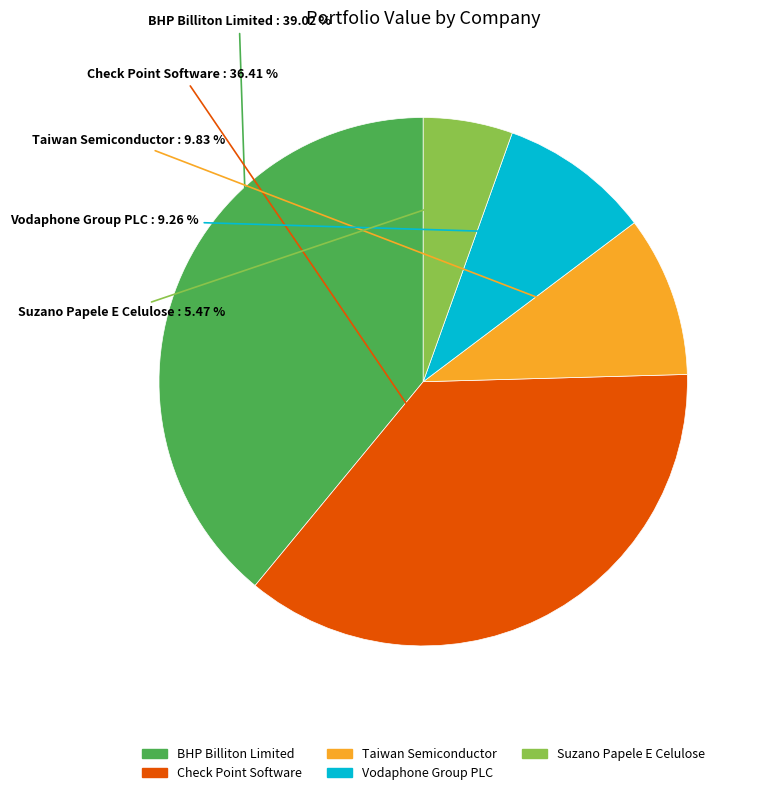

Count the number of slices in the pie.

5